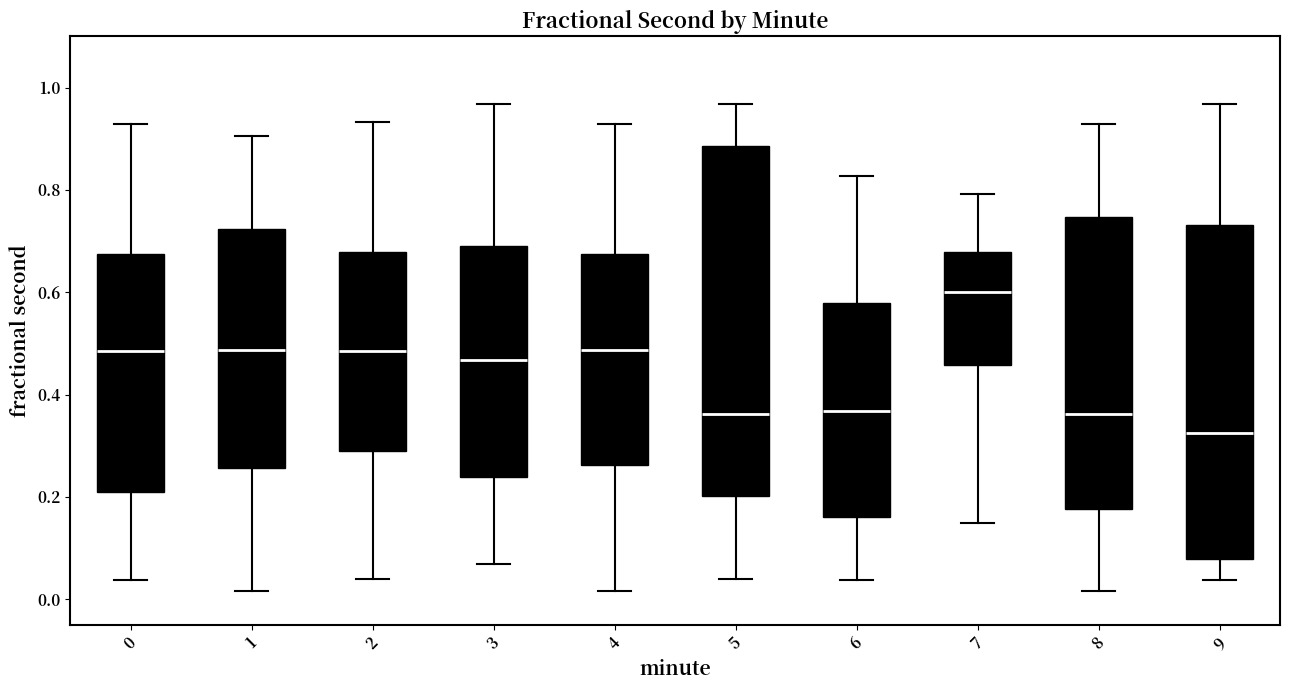

Where is the lower edge of the box at x = 9 on the y-axis? The values are not printed on the chart, so give them approximately, as read against the axis.

0.08